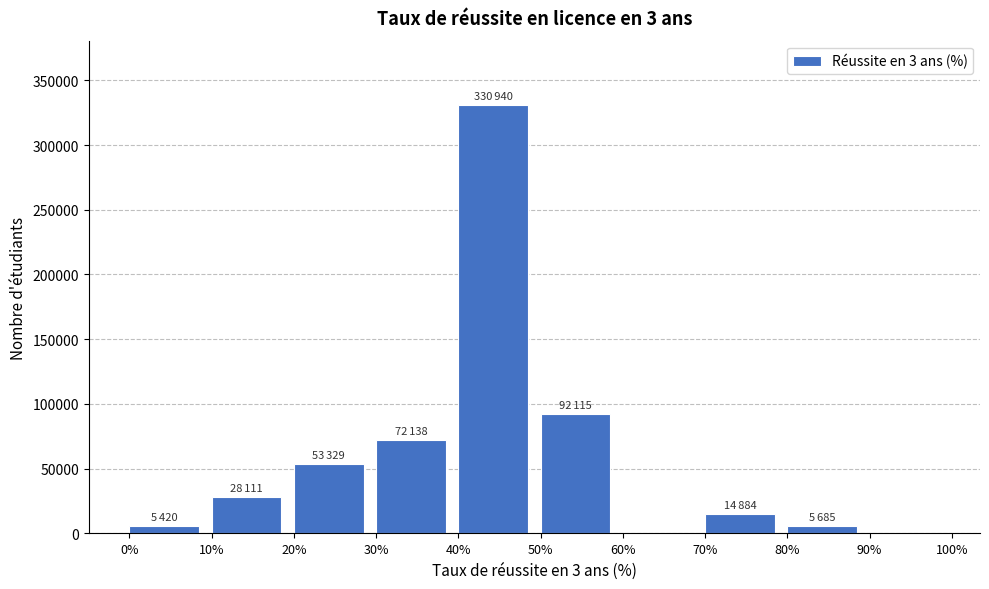

Where is the data nearest to the value 165470?

50%